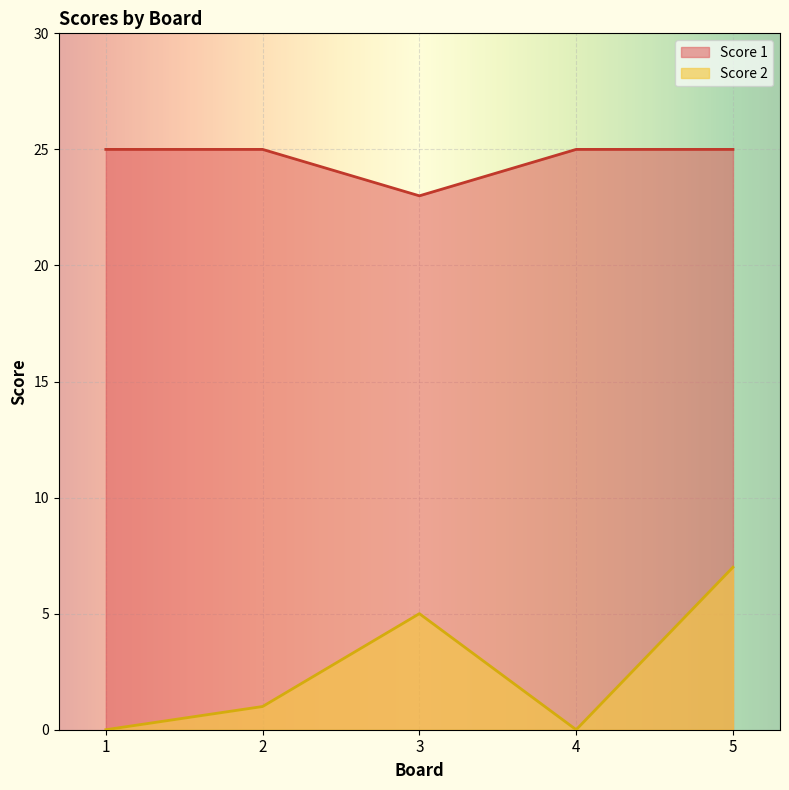

Rank the categories by Score 1 value from highest to lowest.

1, 2, 4, 5, 3